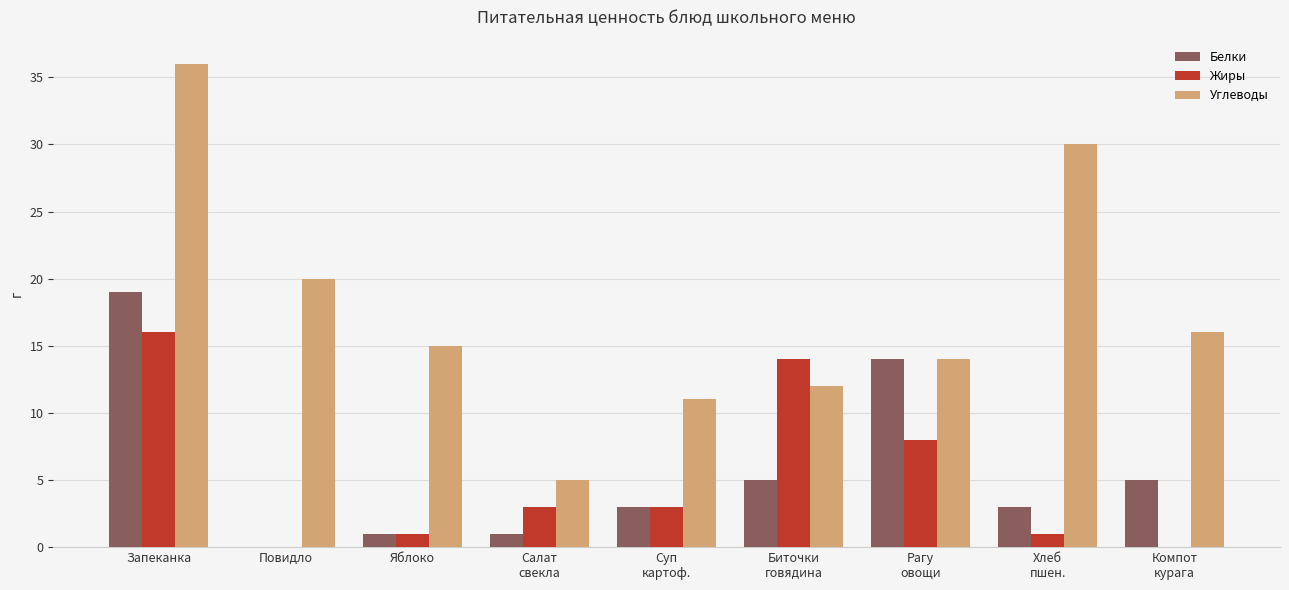

True or false: Жиры has a value of 3 at Салат
свекла.

True